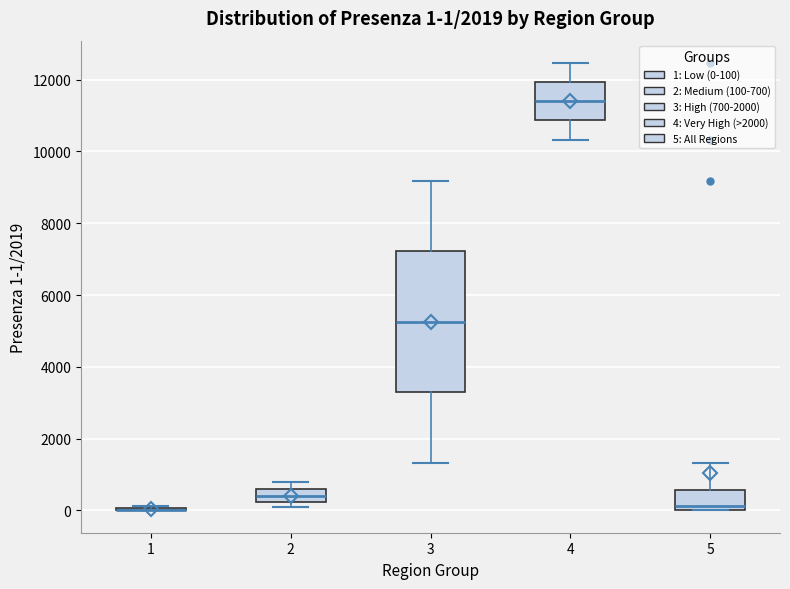

Comparing the boxes themselves (not the whiskers), which one is the tallest?

3